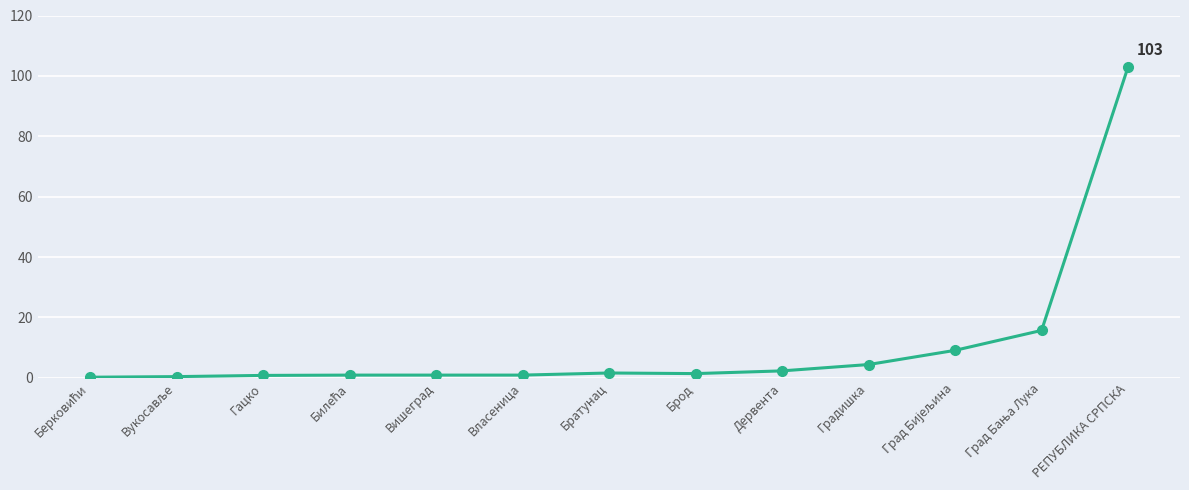

What is the average value?

10.9